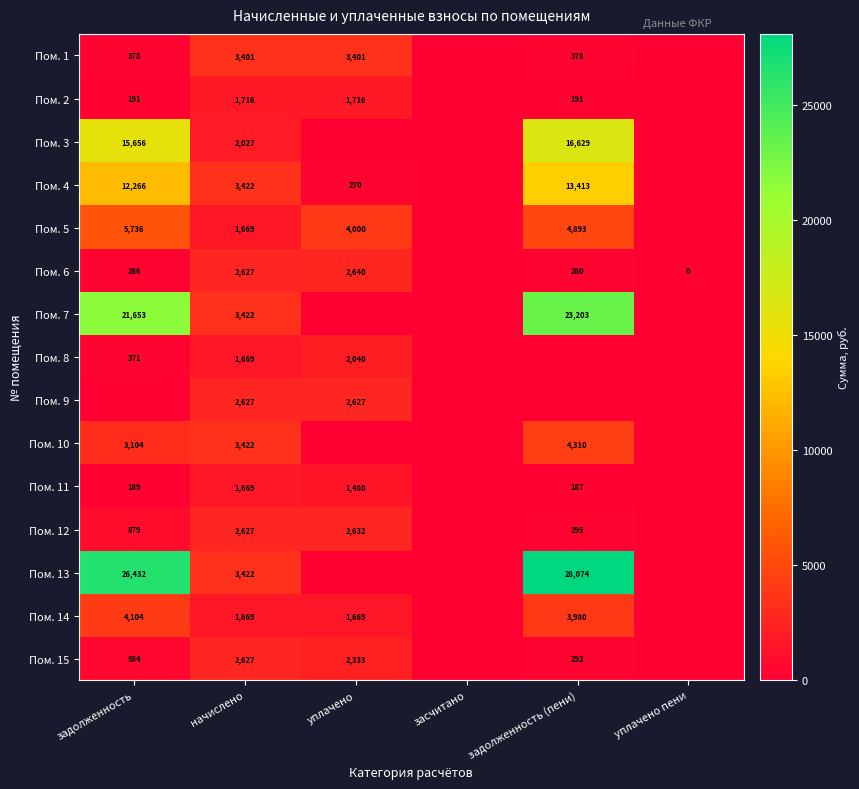

The Пом. 6 series shows 280 at задолженность (пени). True or false?

True